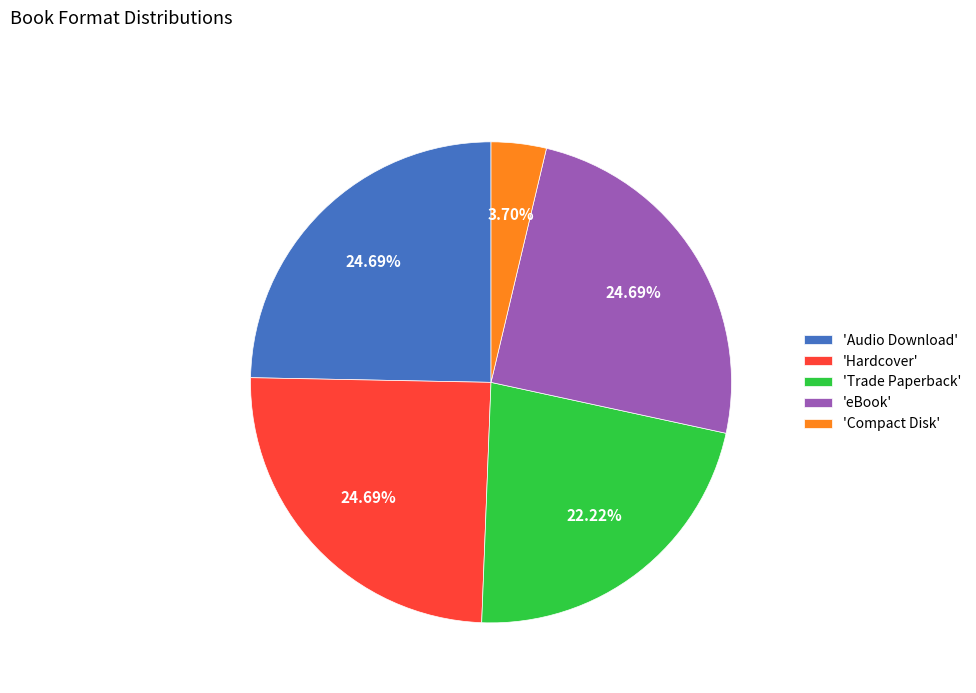

Do 'eBook' and 'Compact Disk' together represent more than half of the pie?

No